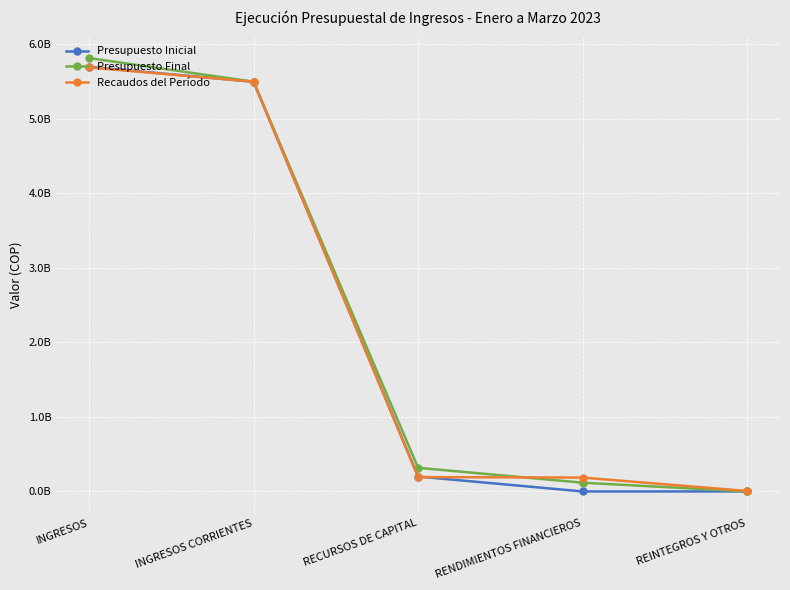

What is the spread (max minus min) of values at RENDIMIENTOS FINANCIEROS?

186069717